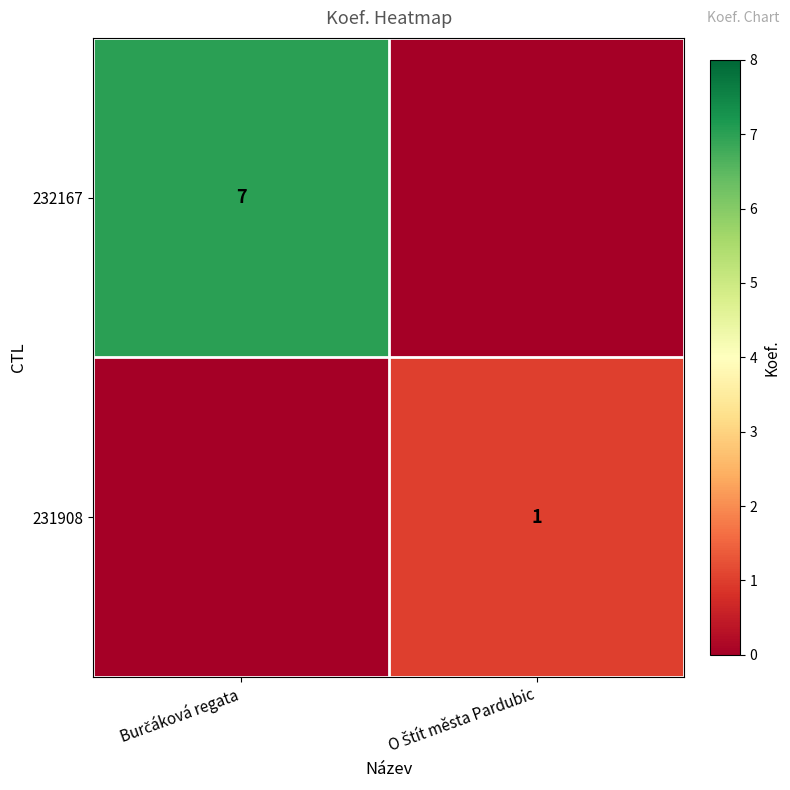

How many data points in 232167 are less than 7?

1